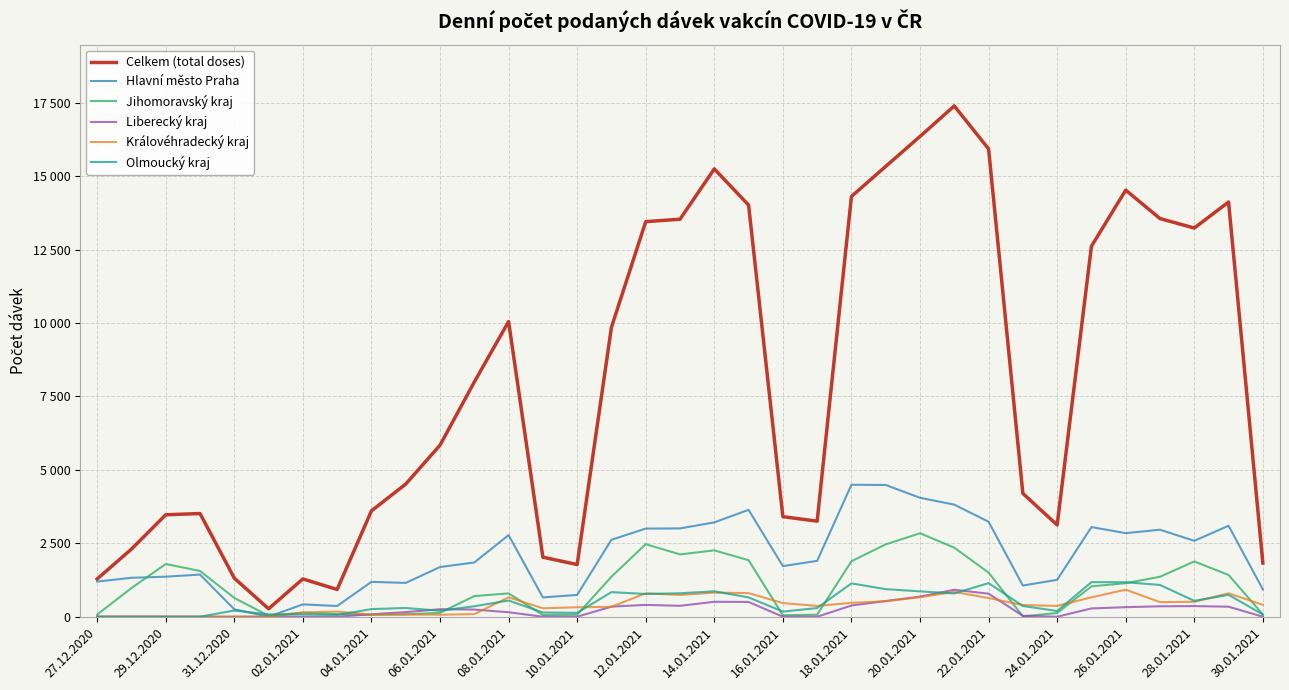

Does the chart have visible grid lines?

Yes